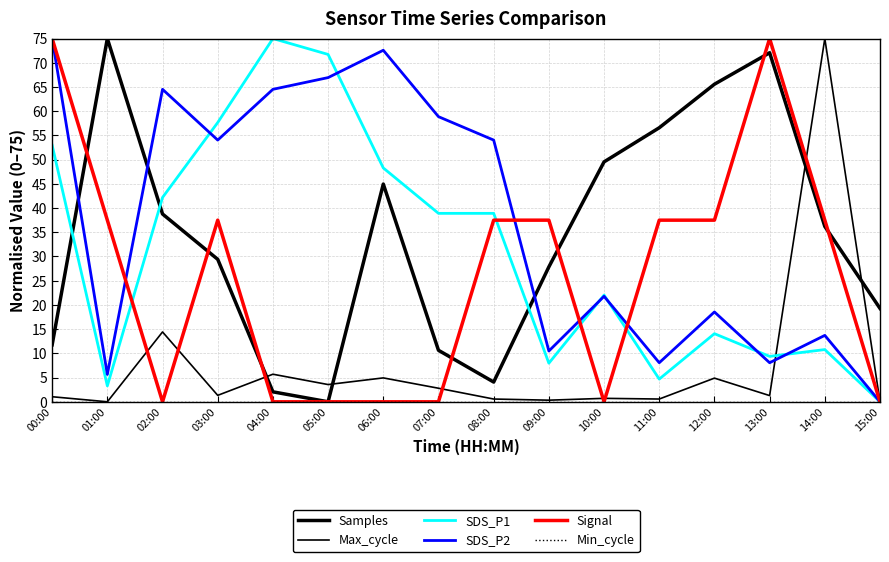

Does the chart have visible grid lines?

Yes